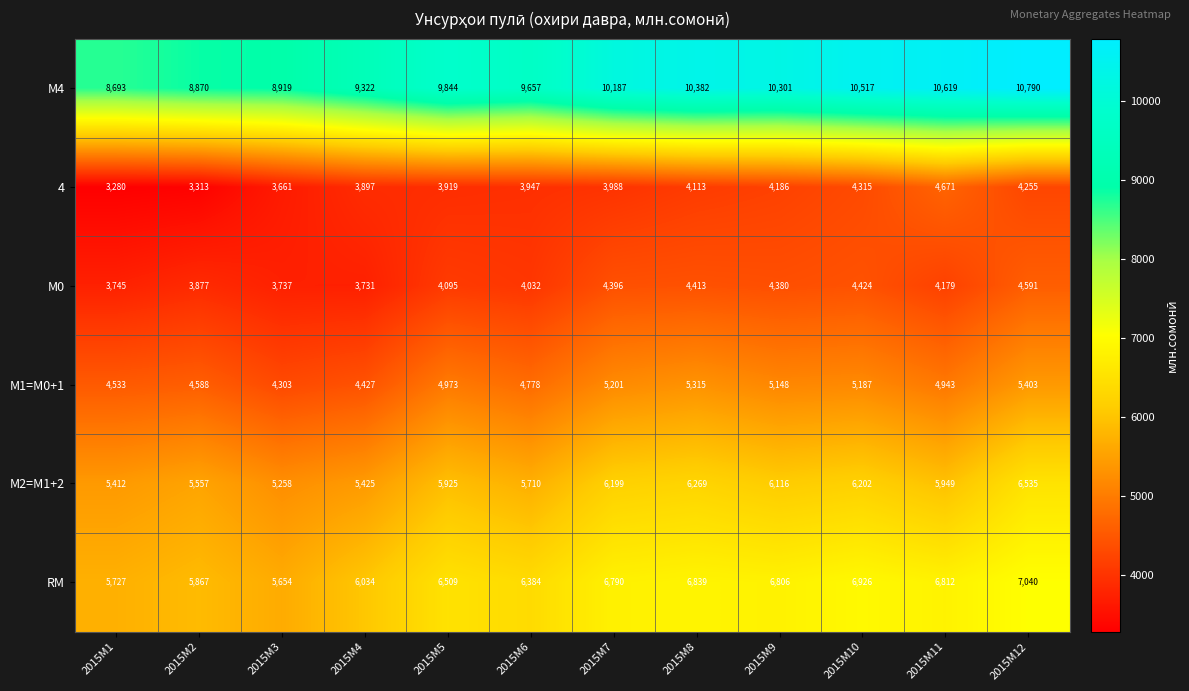

The value of М1=M0+1 at 2015M2 is 6477. True or false?

False